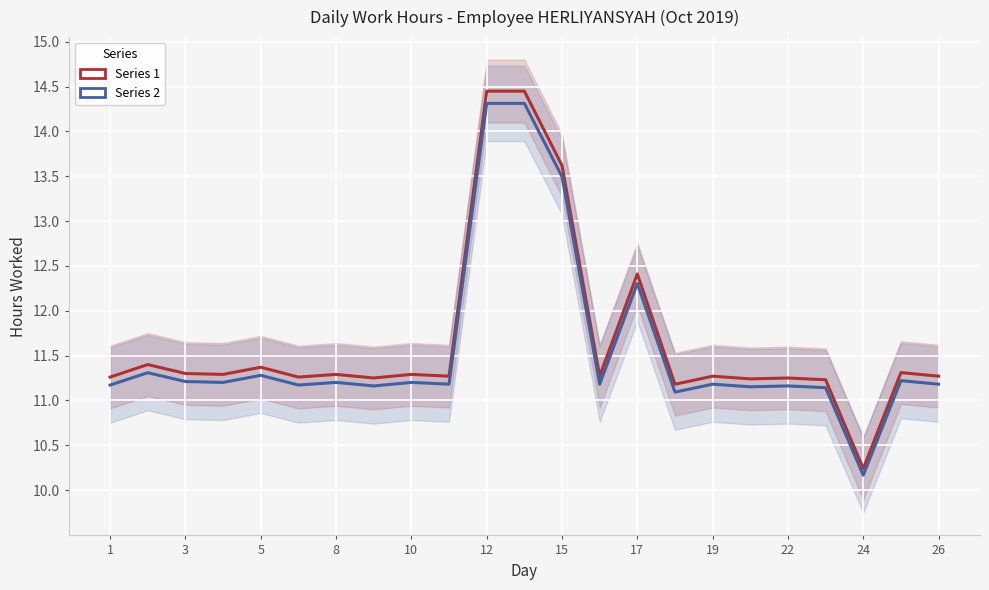

Does the chart display data point markers on the line(s)?

No